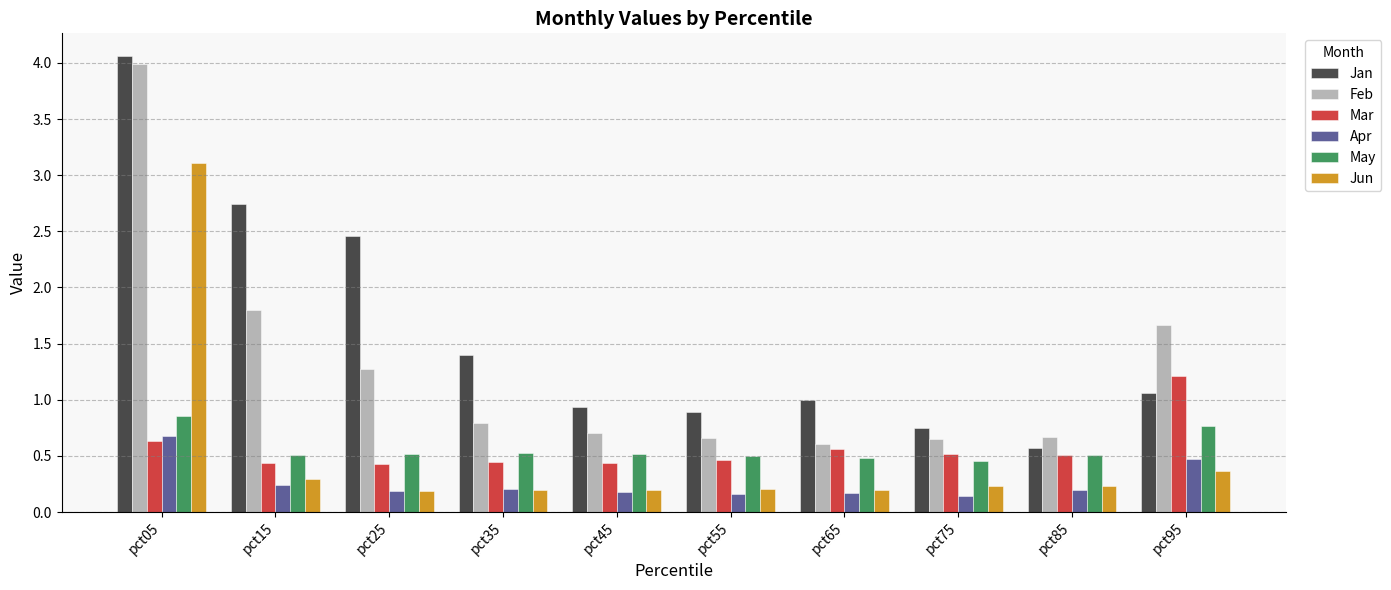

Is it true that May equals 0.5 at pct85?

True